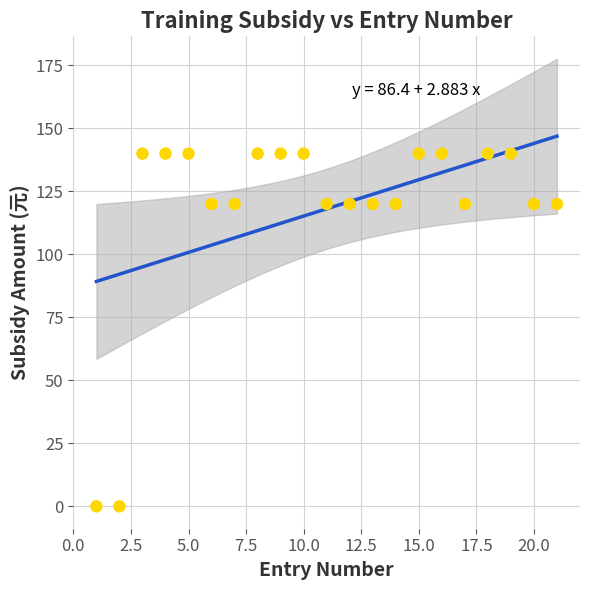

What is the range of X values (max minus min)?

20